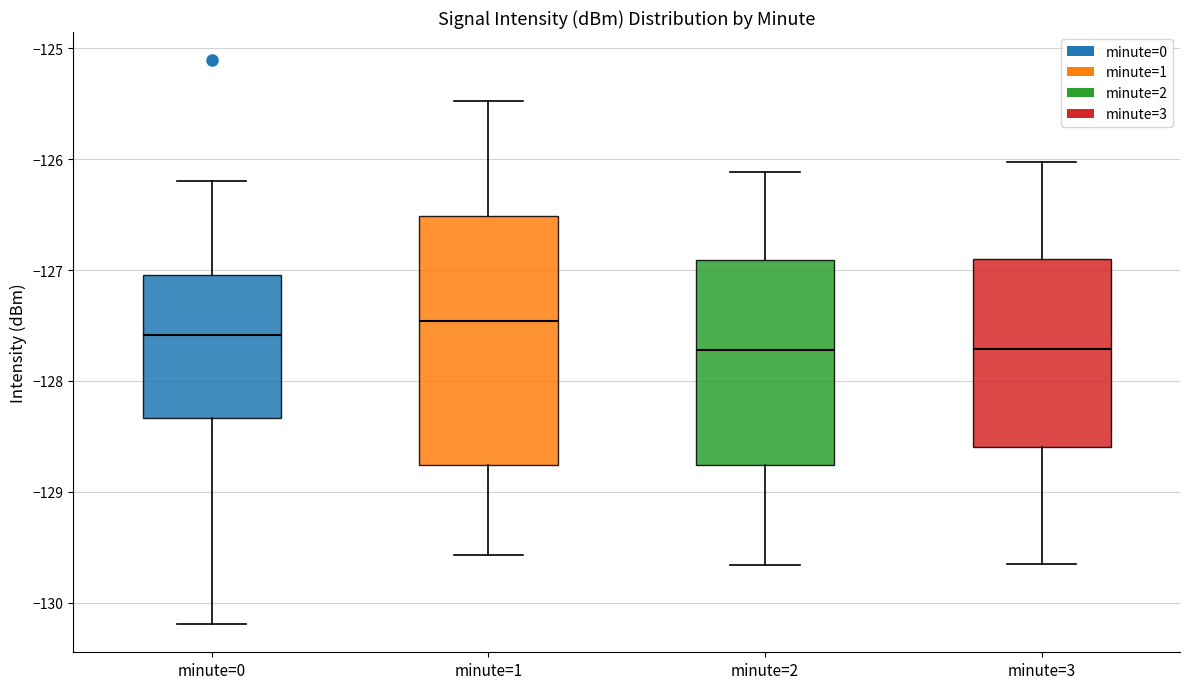

Comparing the boxes themselves (not the whiskers), which one is the tallest?

minute=1